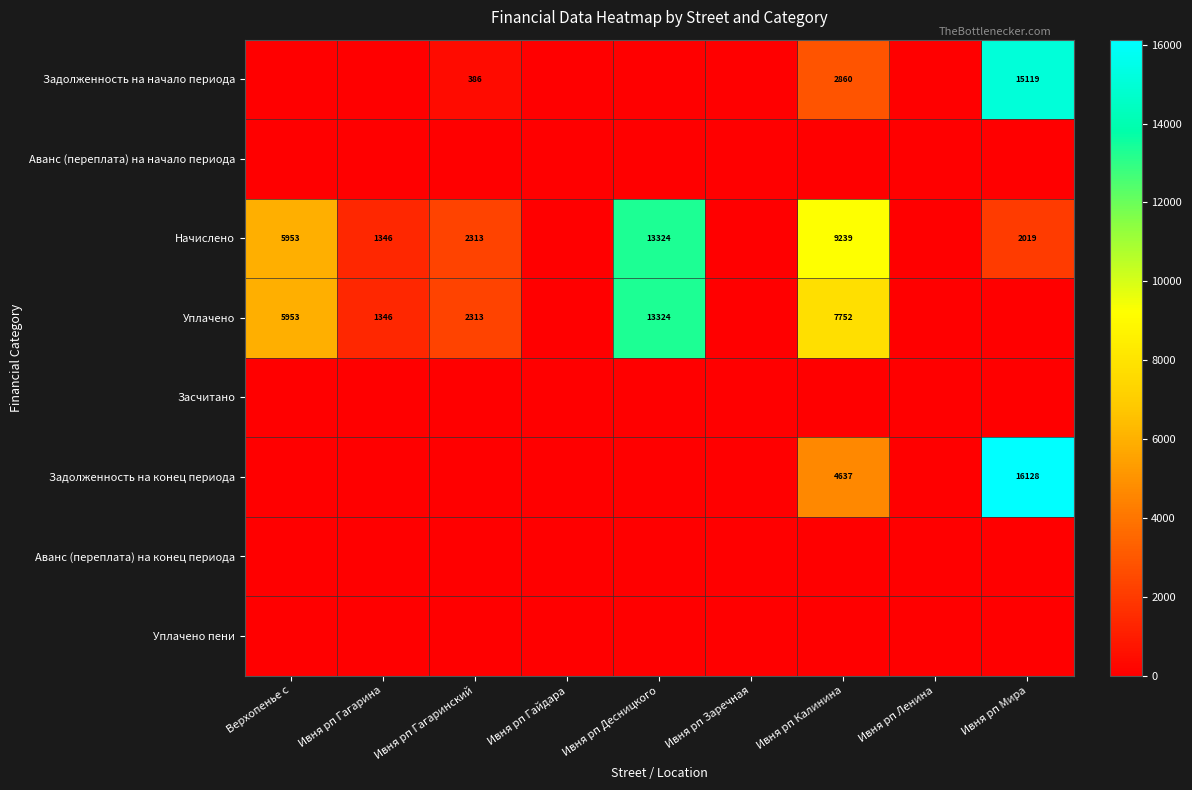

What is the difference between the Начислено values at Ивня рп Калинина and Ивня рп Гагаринский?

6926